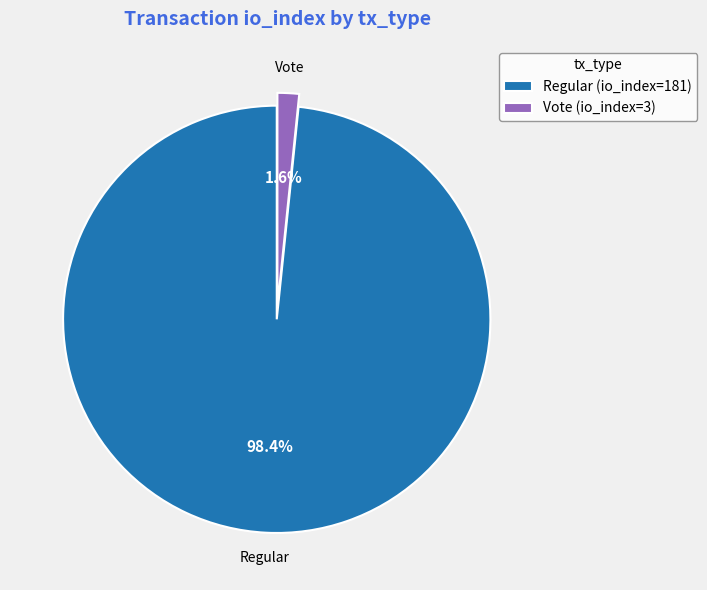

To the nearest percent, what is the average slice percentage?

50%